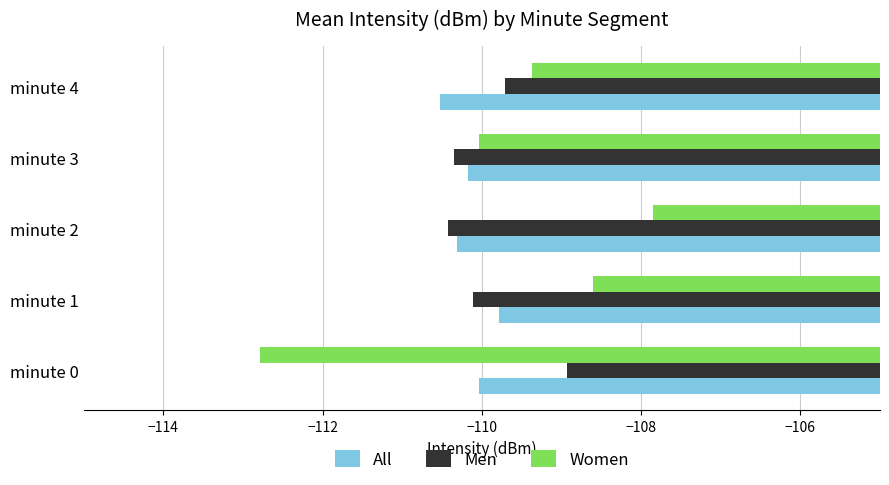

What is the sum of the Women values at minute 2 and minute 0?

-220.6